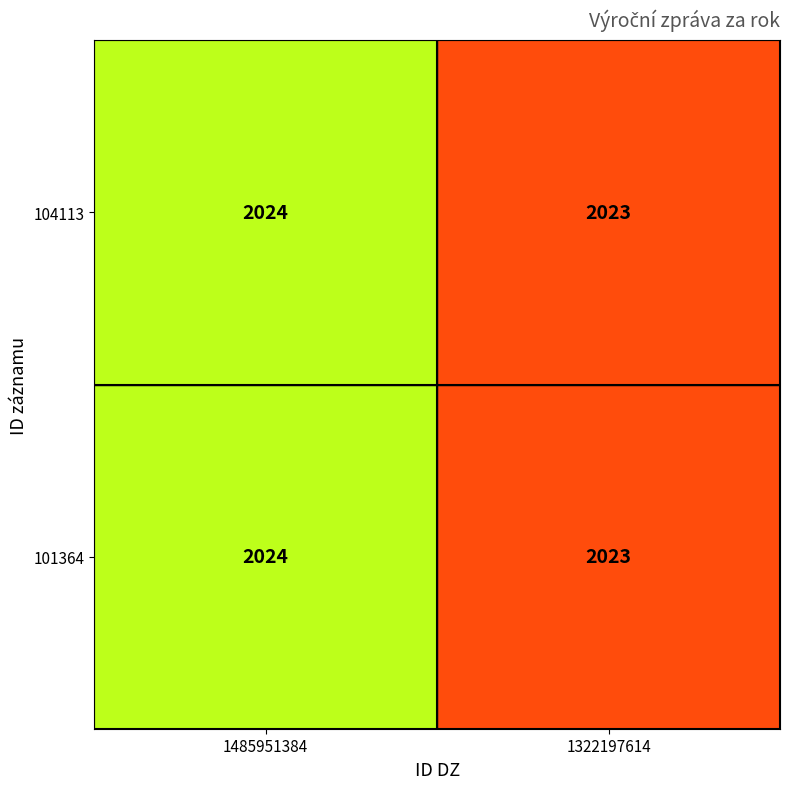

What is the total value across all series at 1322197614?

4046